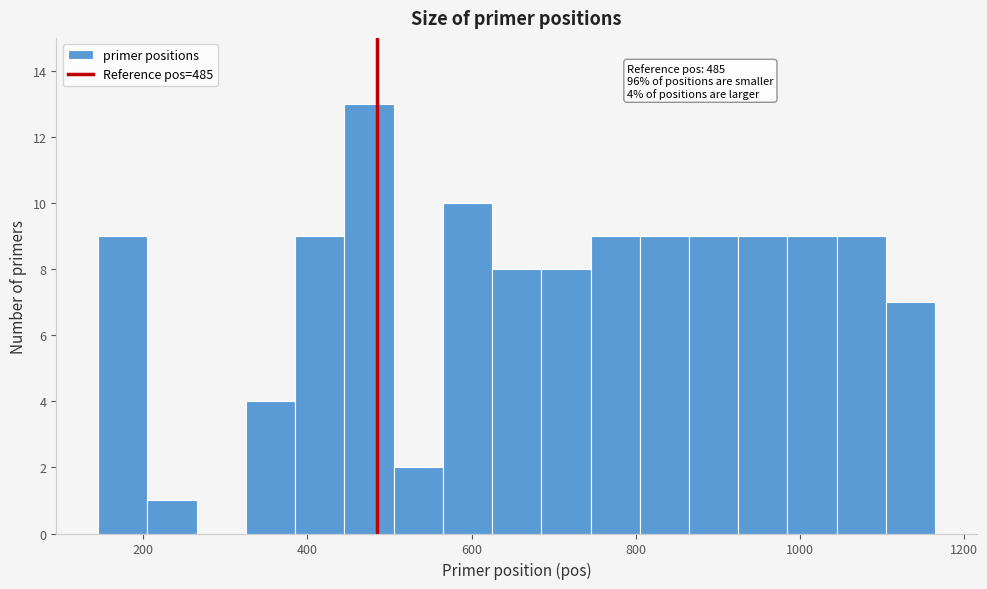

Read against the x-axis, roughly where is the centre of the tallest bar?

480